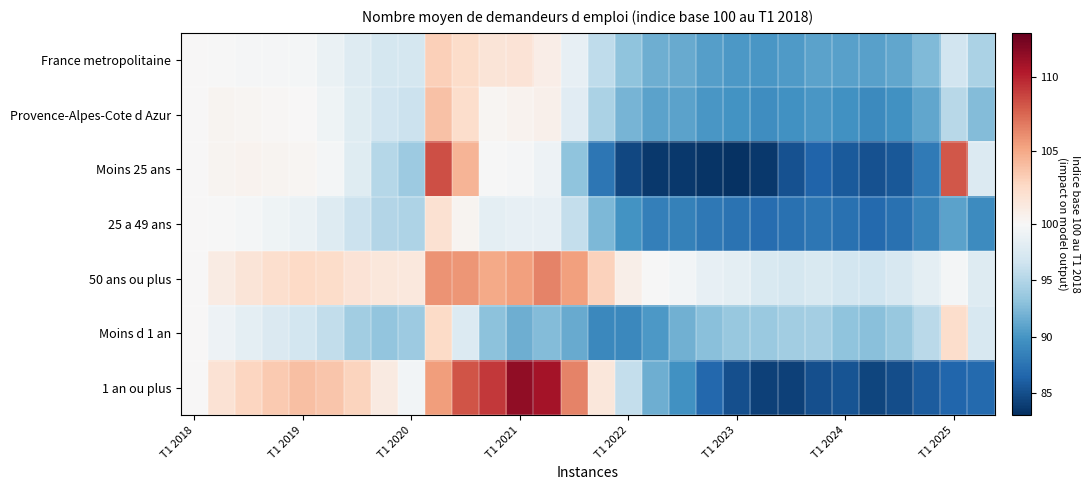

Which series has the largest range (max minus min)?

1 an ou plus